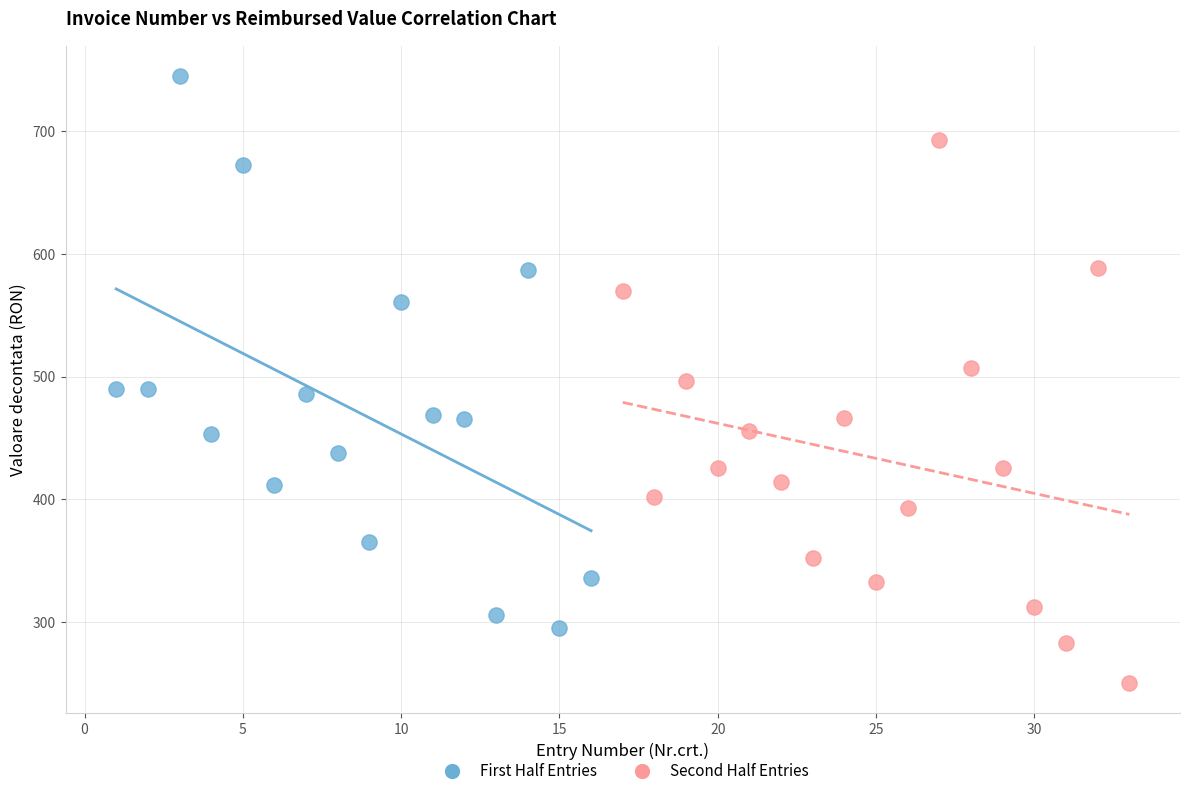

Which series reaches the maximum Y coordinate?

First Half Entries